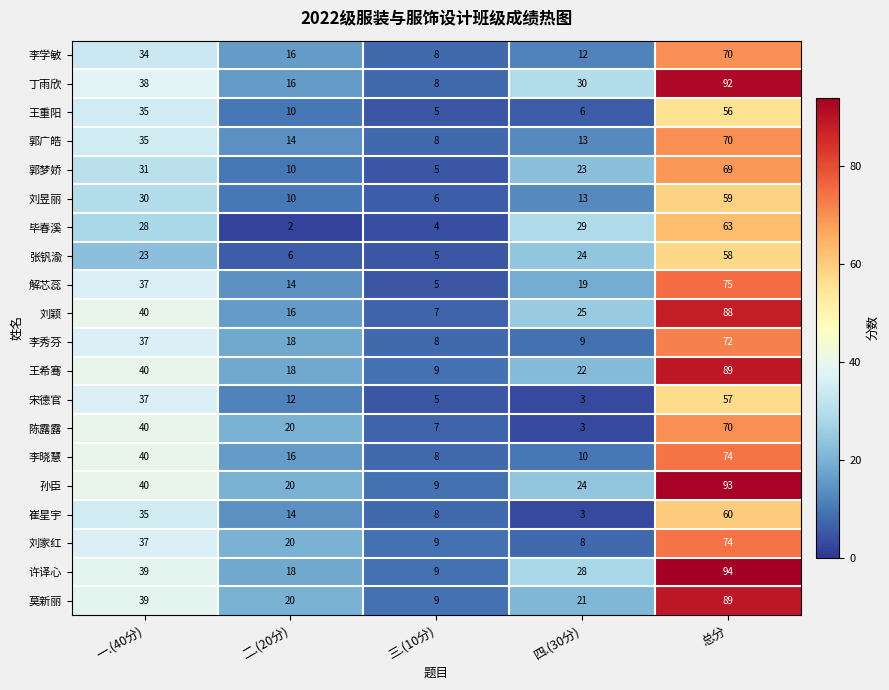

Which category has the lowest value in the 李秀芬 series?

三.(10分)